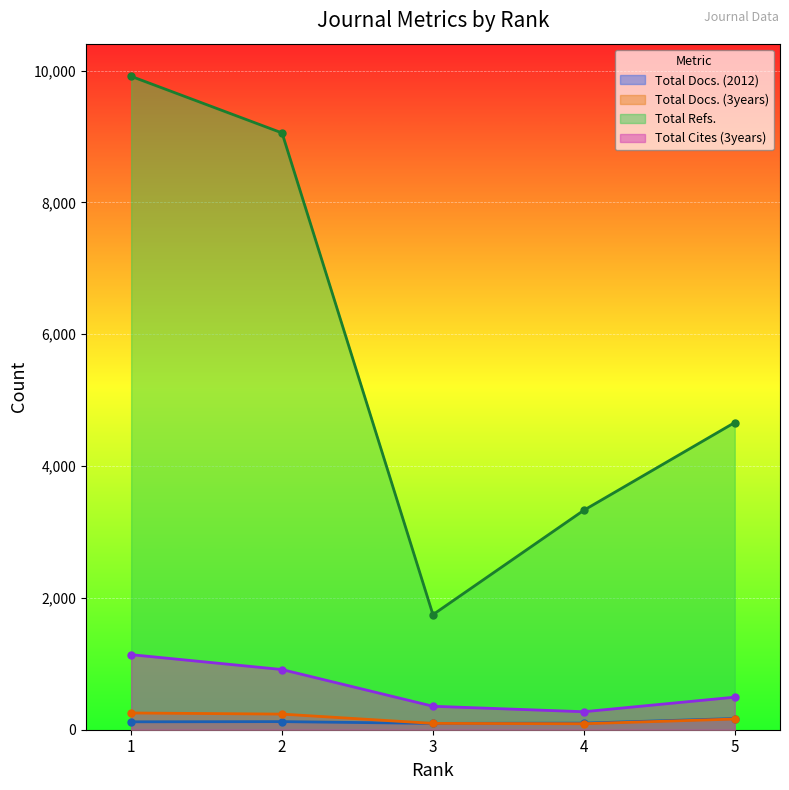

Is it true that Total Refs. equals 2169 at 5?

False